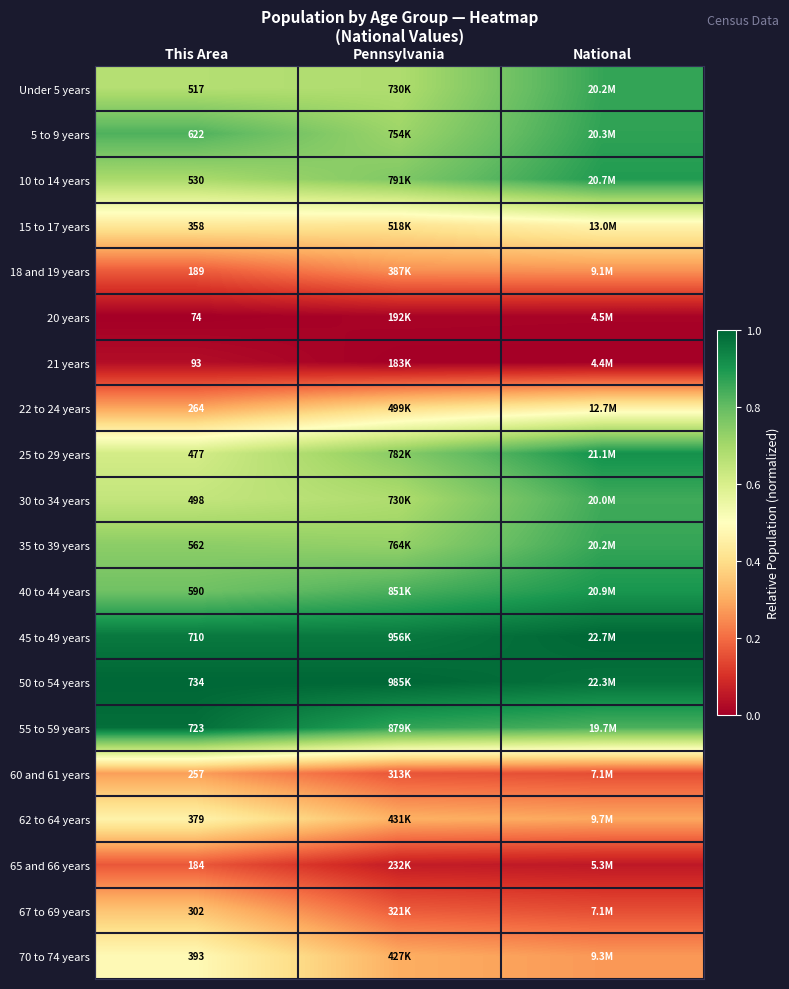

What is the difference between the maximum and minimum values in the 65 and 66 years series?

0.1